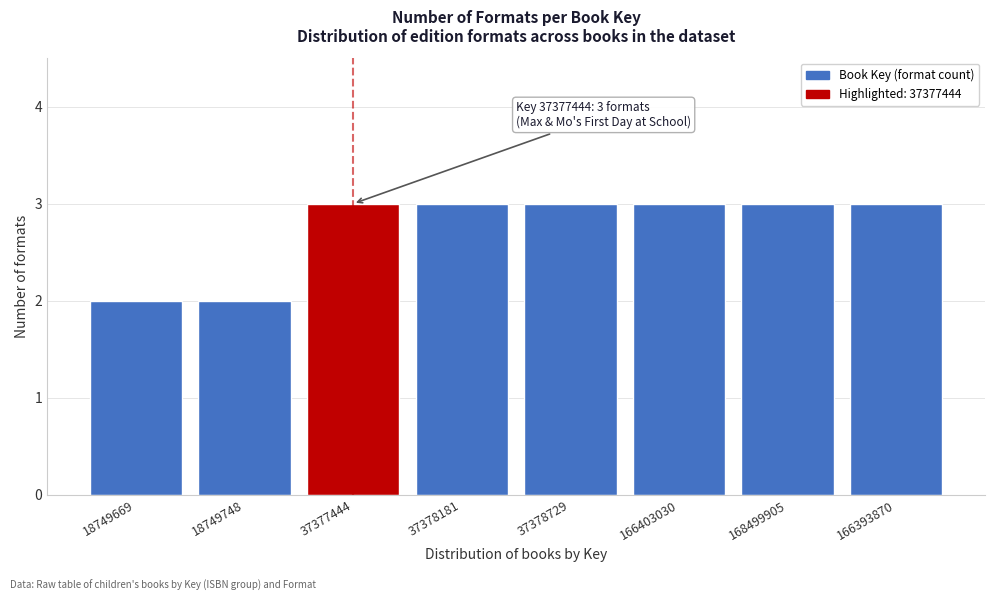

Reading left to right, transcribe all the data shown in this chart.

2	2	3	3	3	3	3	3